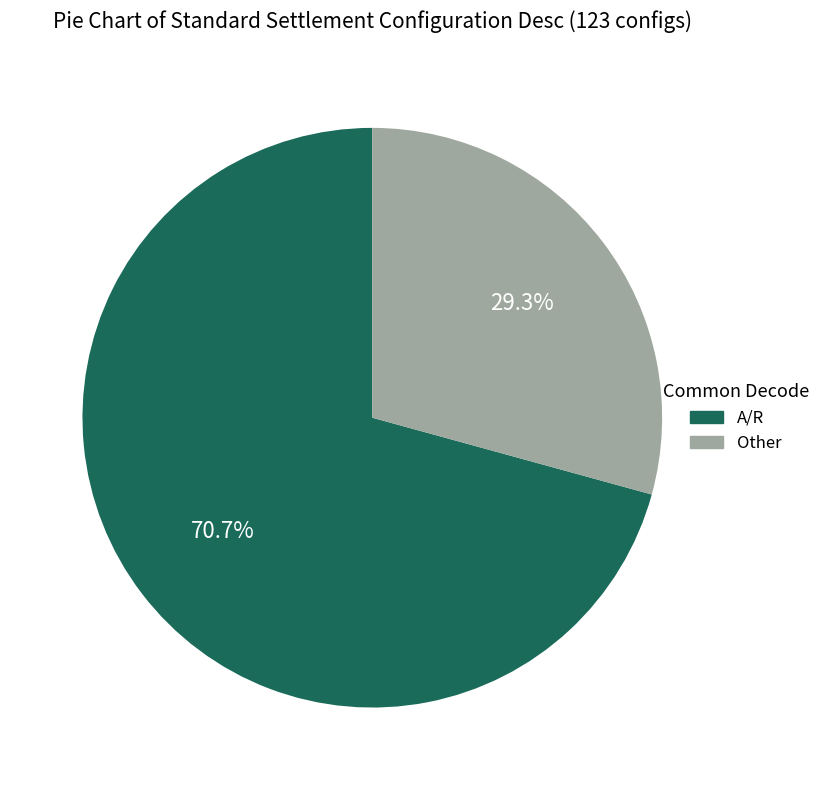

Rank the categories by value from highest to lowest.

A/R, Other